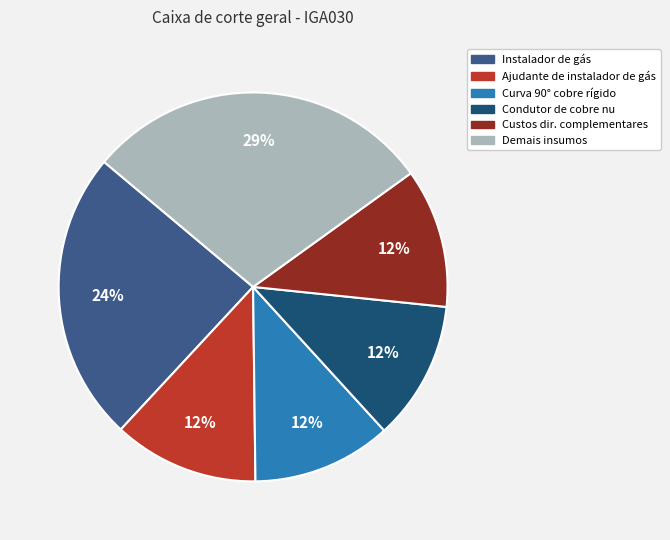

Does any single category account for the majority?

No